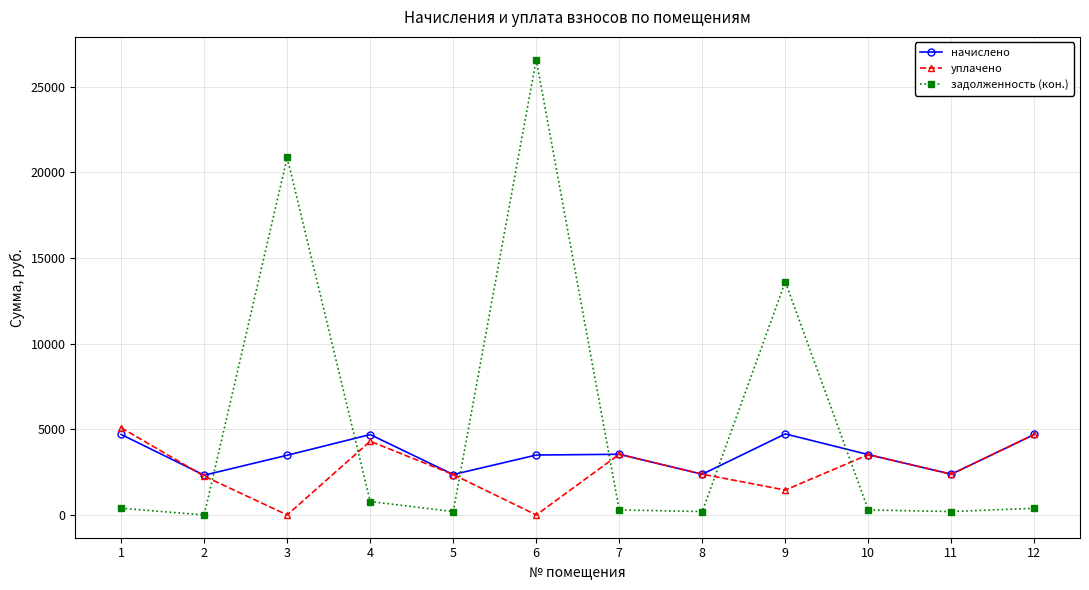

Where is the first local minimum for начислено?

2